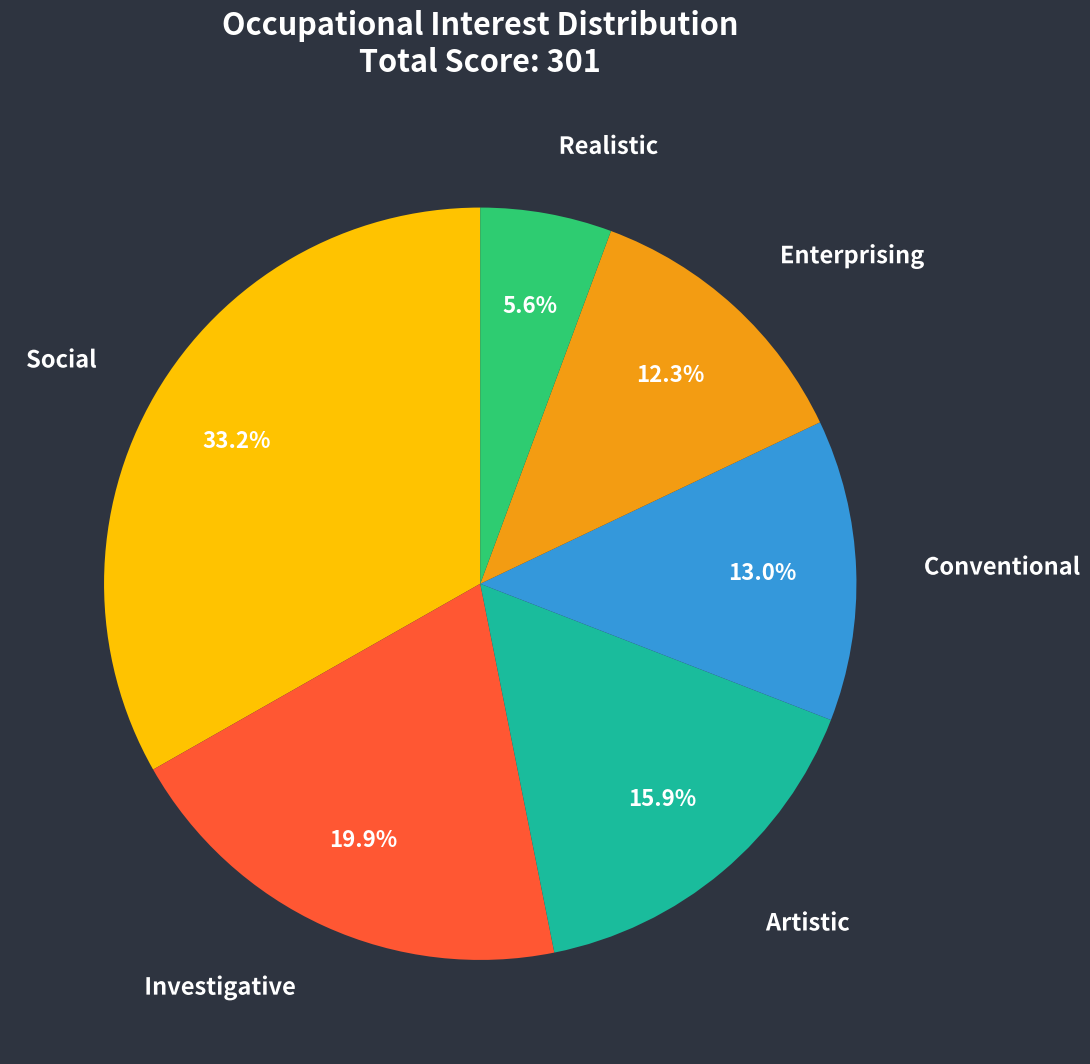

Count the number of slices in the pie.

6